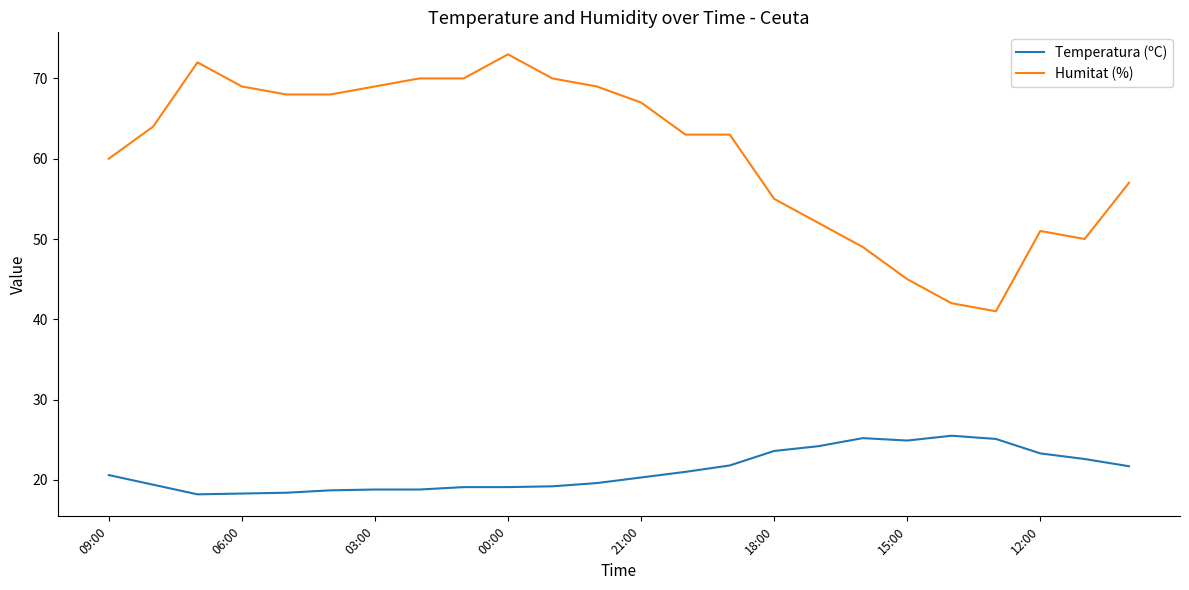

List the series in order of their peak value, lowest first.

Temperatura (ºC), Humitat (%)